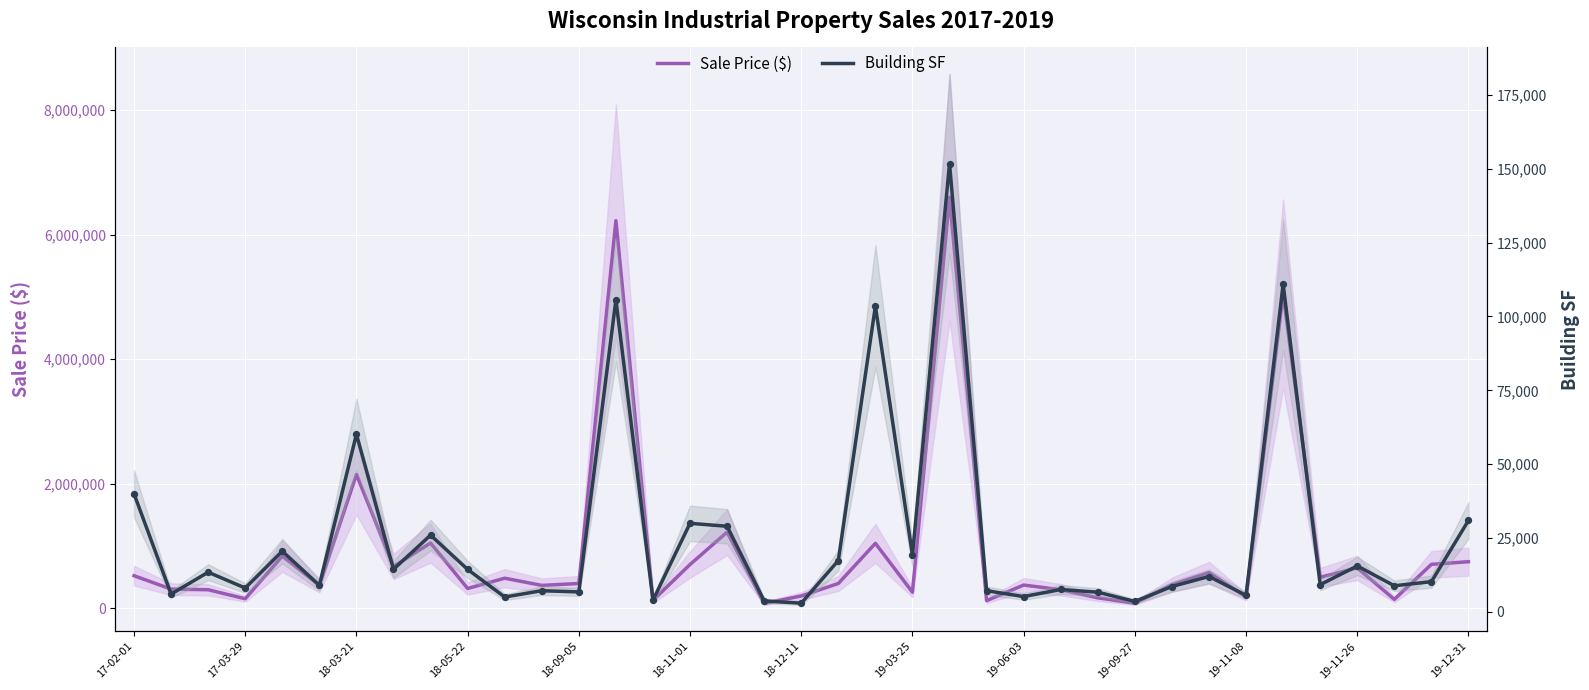

Which series contains the highest Y value?

Sale Price ($)